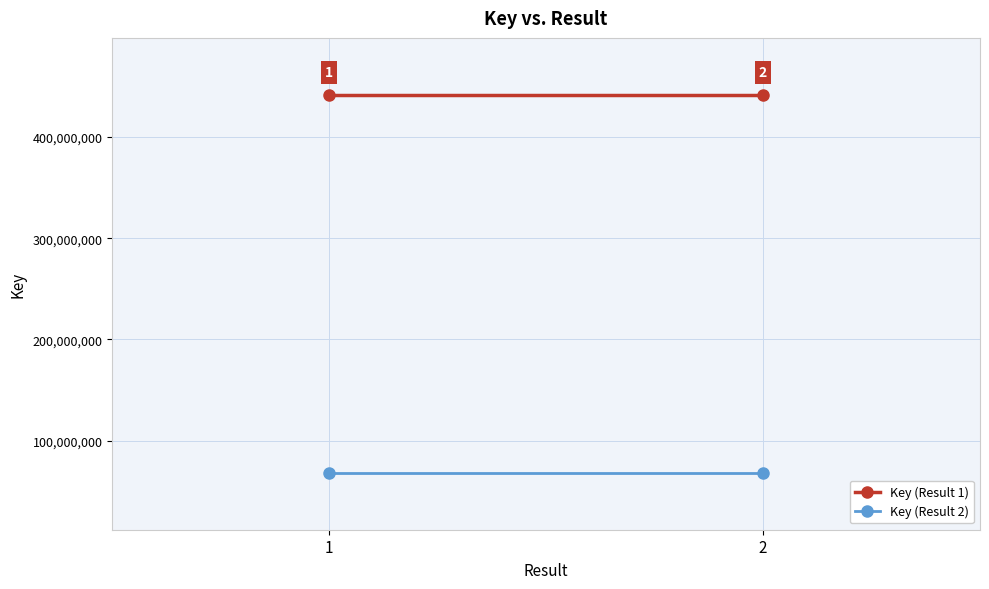

At how many categories does at least one series exceed 314356332?

2